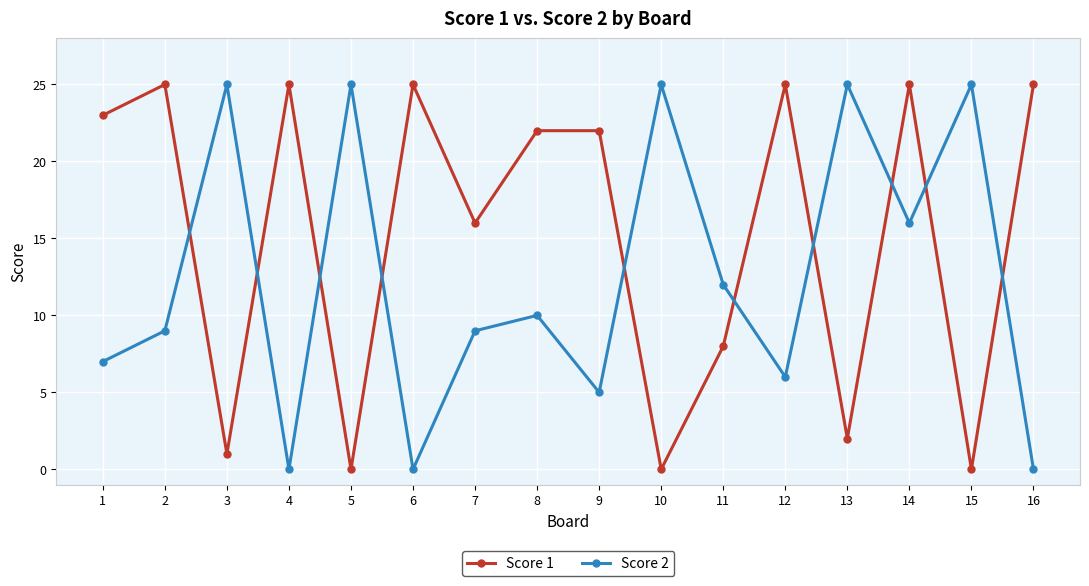

Count the number of categories in the chart.

16